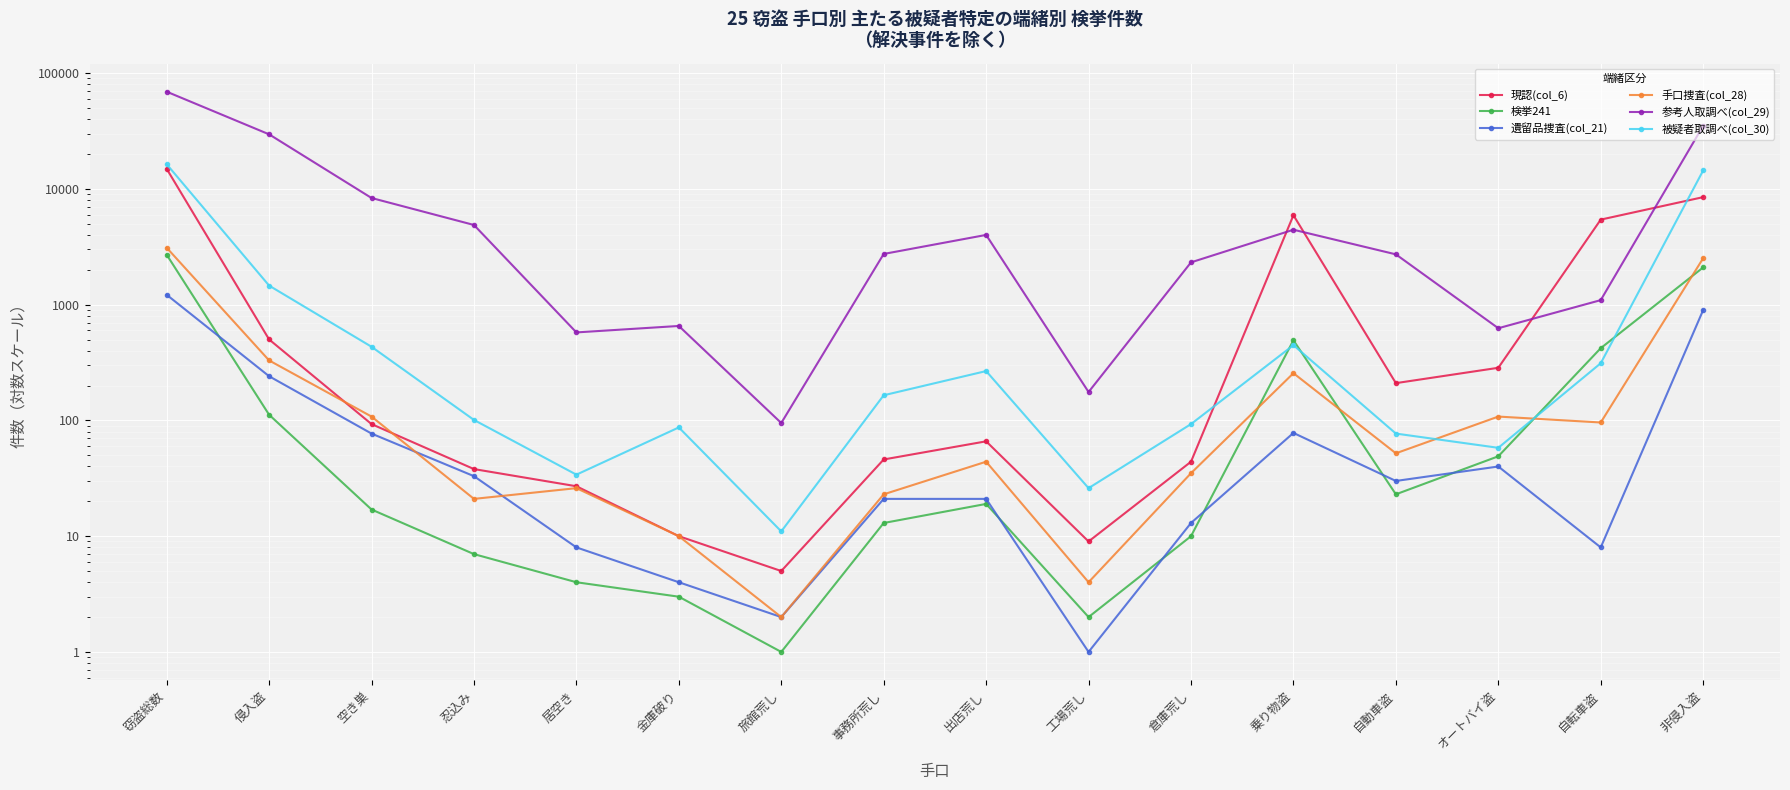

At which category does the chart reach its minimum across all series?

旅館荒し